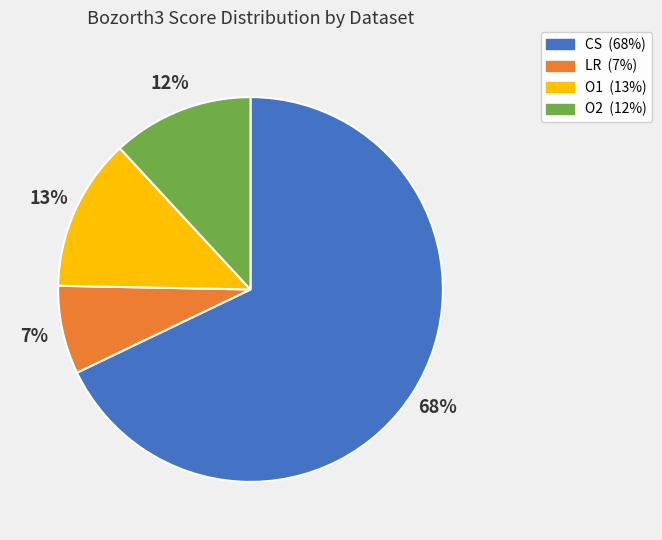

To the nearest percent, what percentage of the pie is LR?

7%